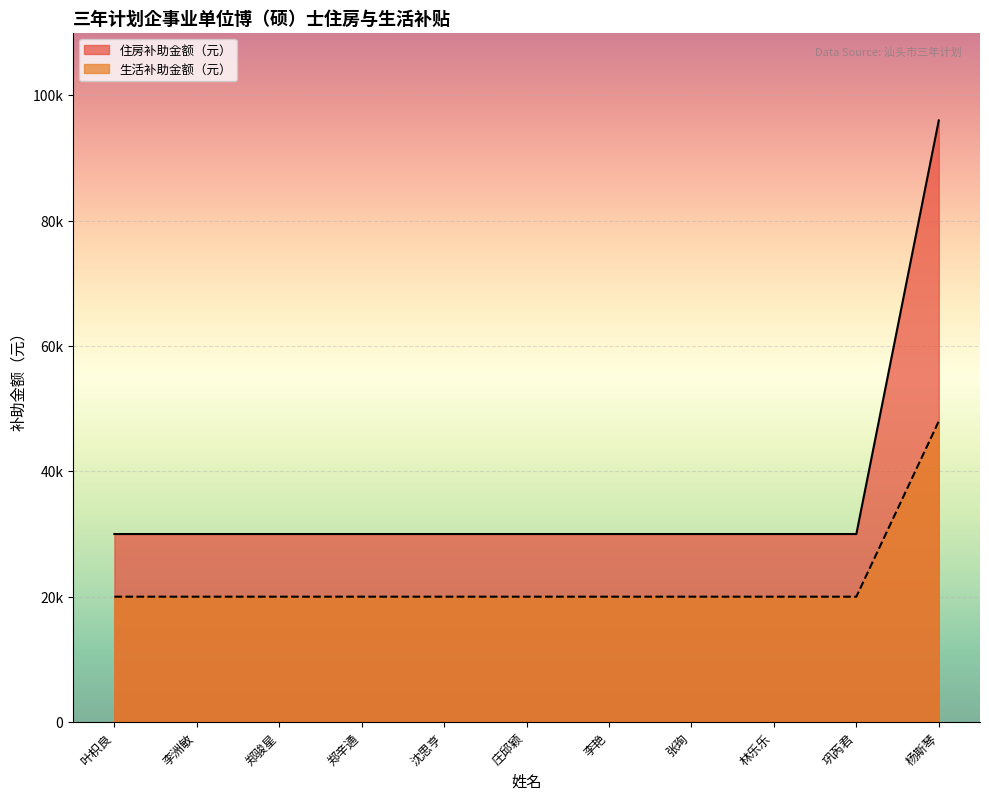

What position from the left is 沈思亨?

5